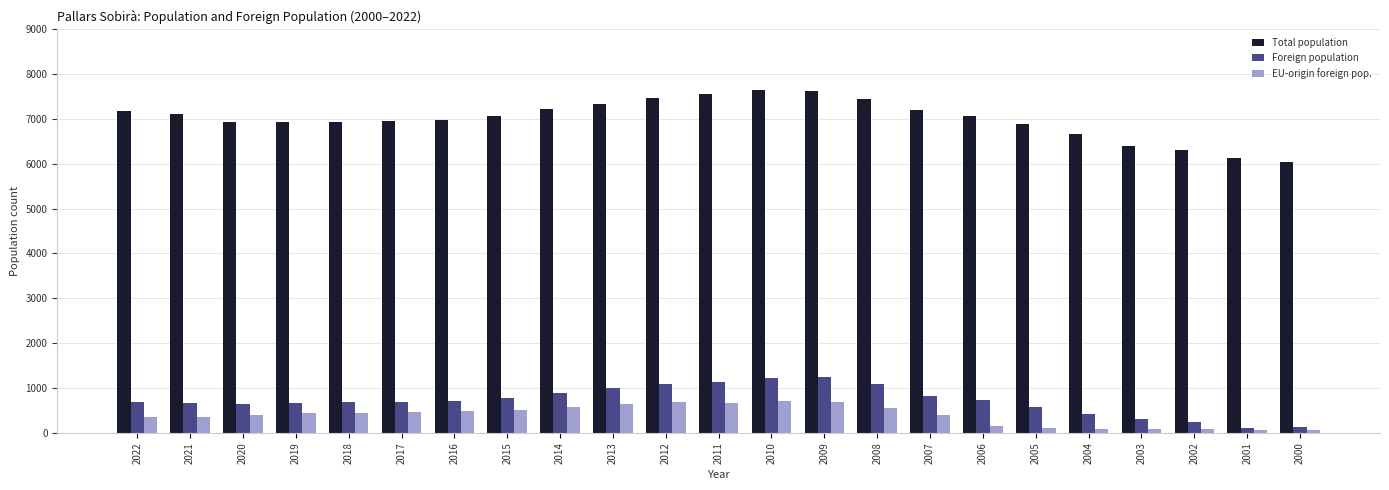

Is it true that Total population equals 12138 at 2020?

False